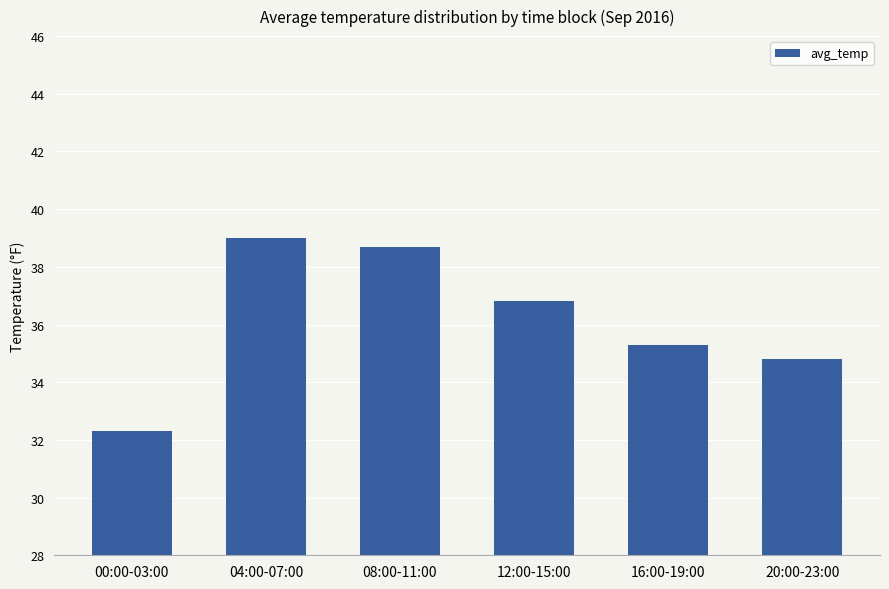

True or false: the data shows 48.0 at 12:00-15:00.

False